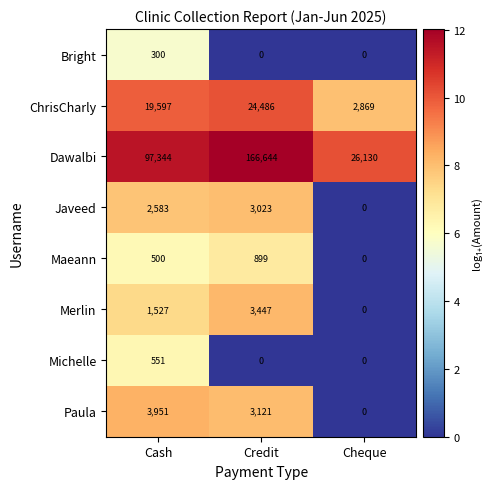

Count the Merlin values in the range 0 to 3447.

3